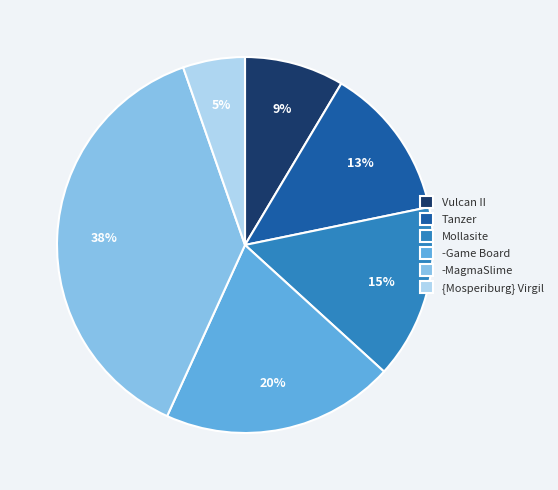

Rank the categories by value from highest to lowest.

-MagmaSlime, -Game Board, Mollasite, Tanzer, Vulcan II, {Mosperiburg} Virgil